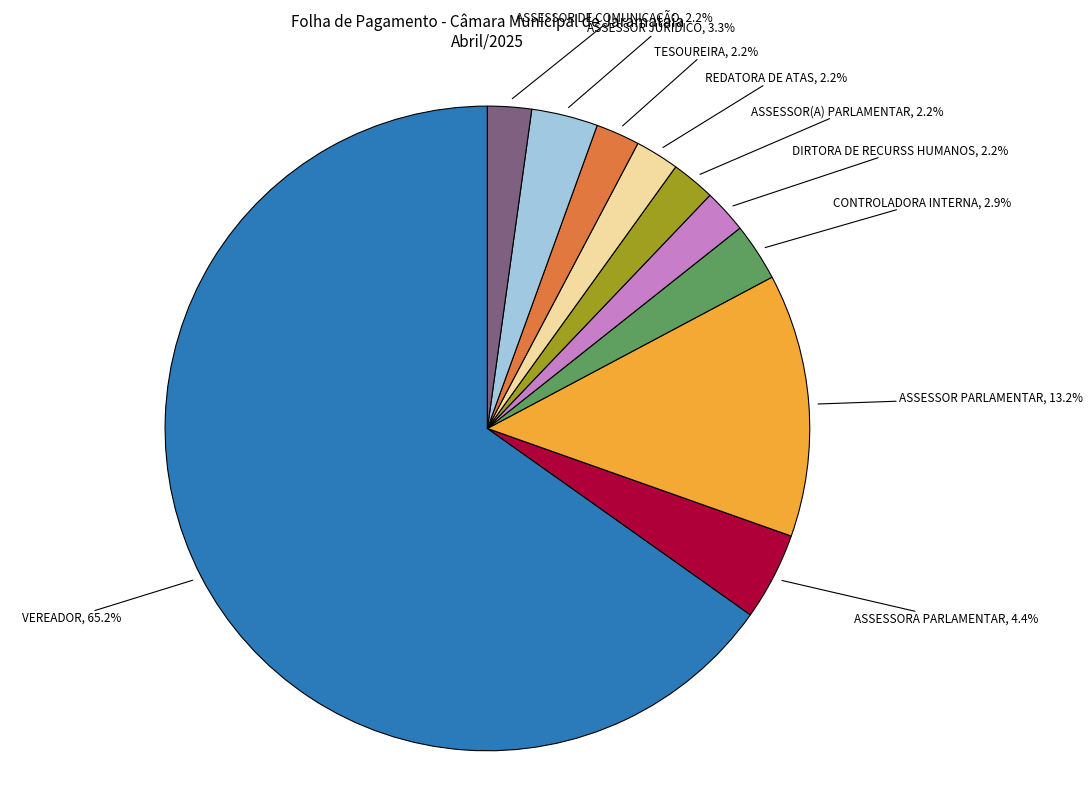

To the nearest percent, what percentage of the pie is ASSESSOR PARLAMENTAR?

13%